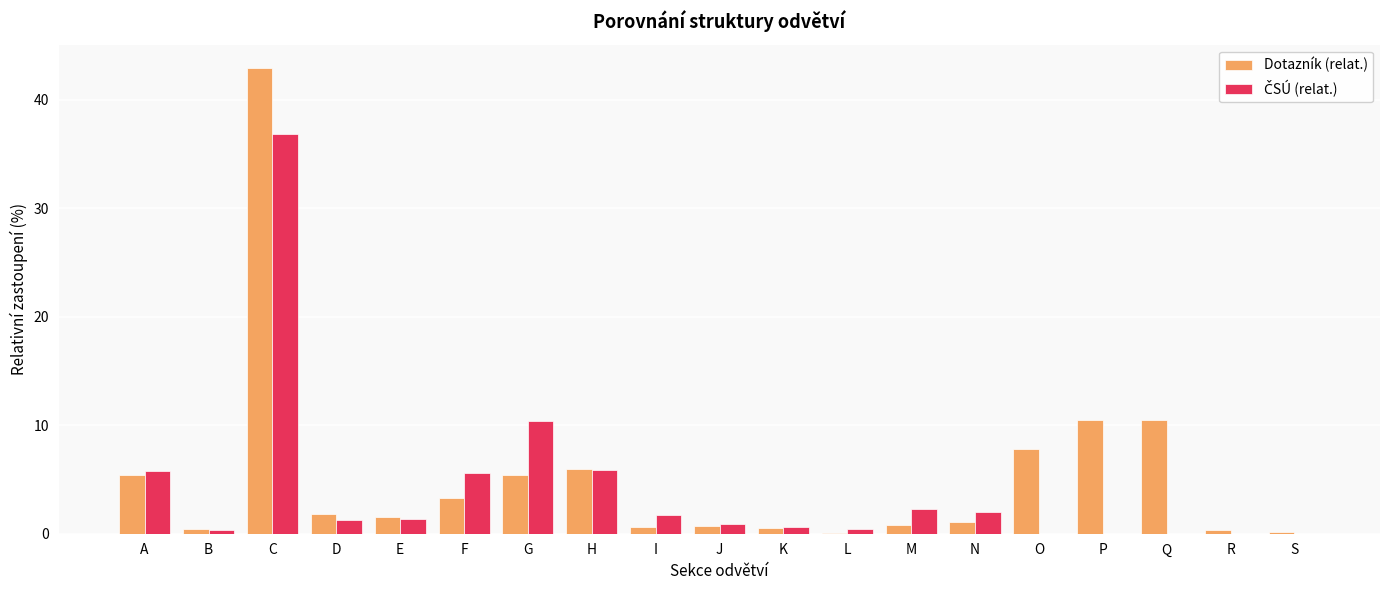

Which series has the largest total across all categories?

Dotazník (relat.)